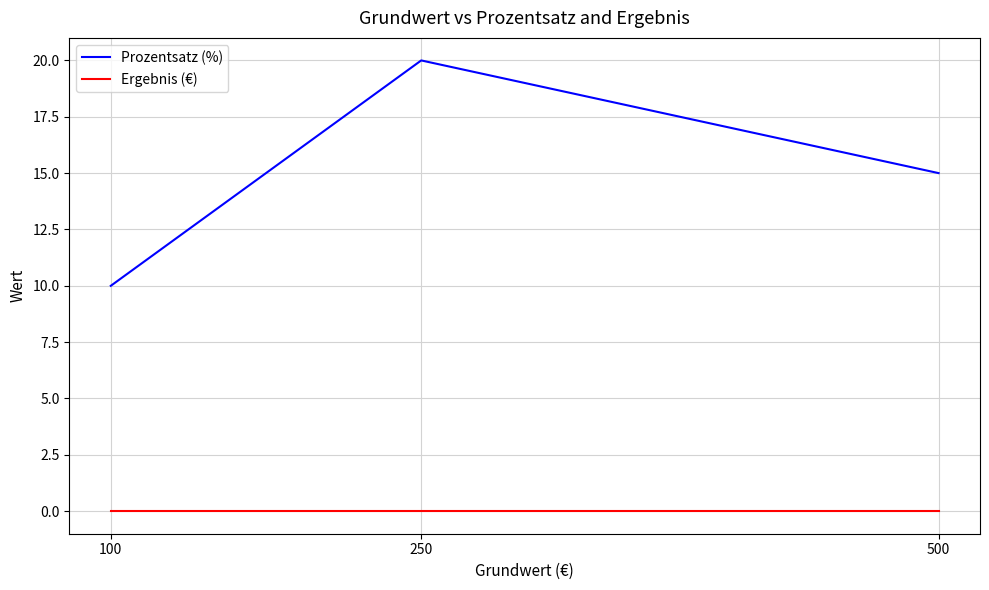

What is the total value across all series at 100?

10